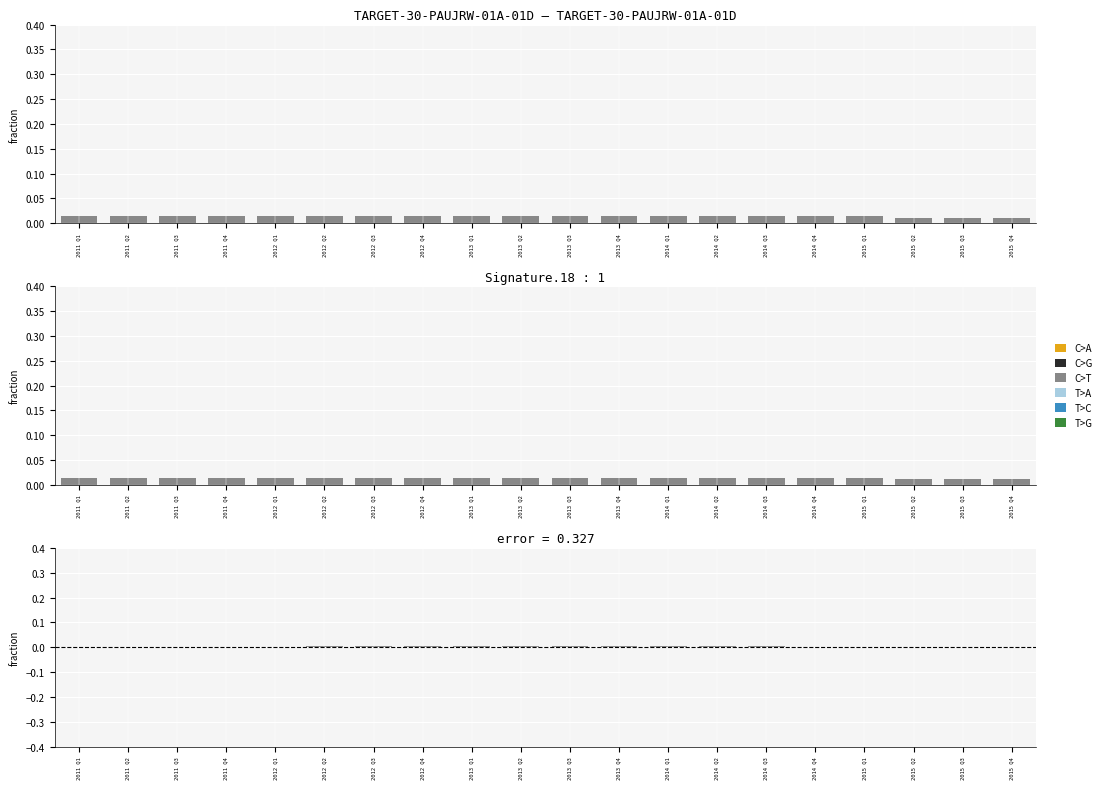

Where is T>A nearest to the value 0?

2011 Q1